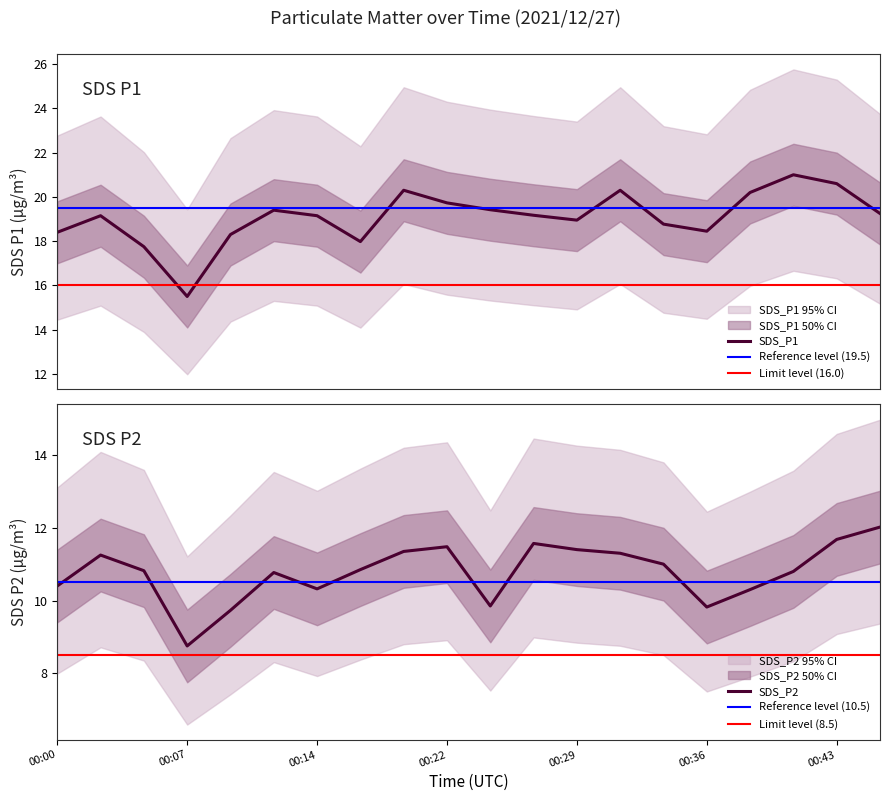

Which series changed the most between 2021/12/27 00:22 and 2021/12/27 00:26?

SDS_P1